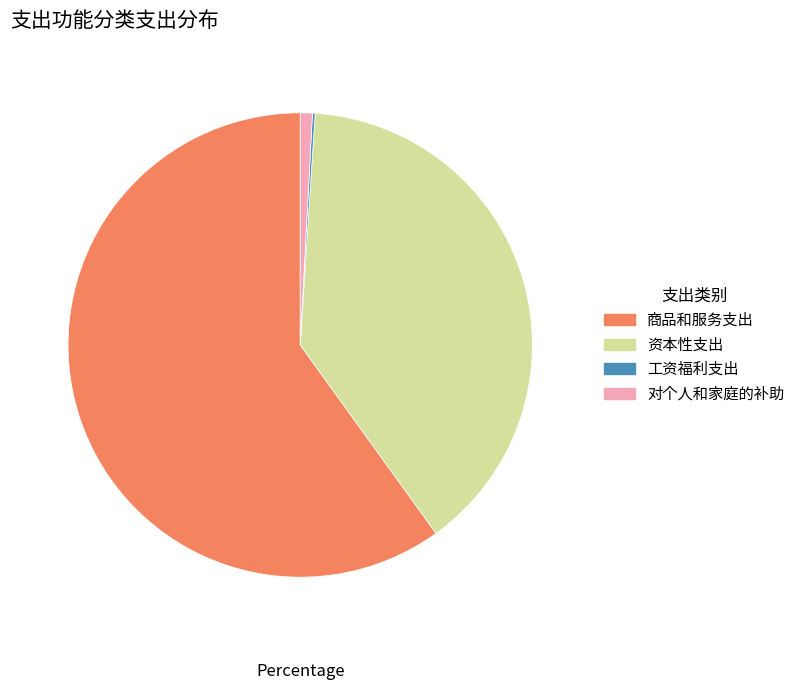

Which slice represents more than half of the pie?

商品和服务支出